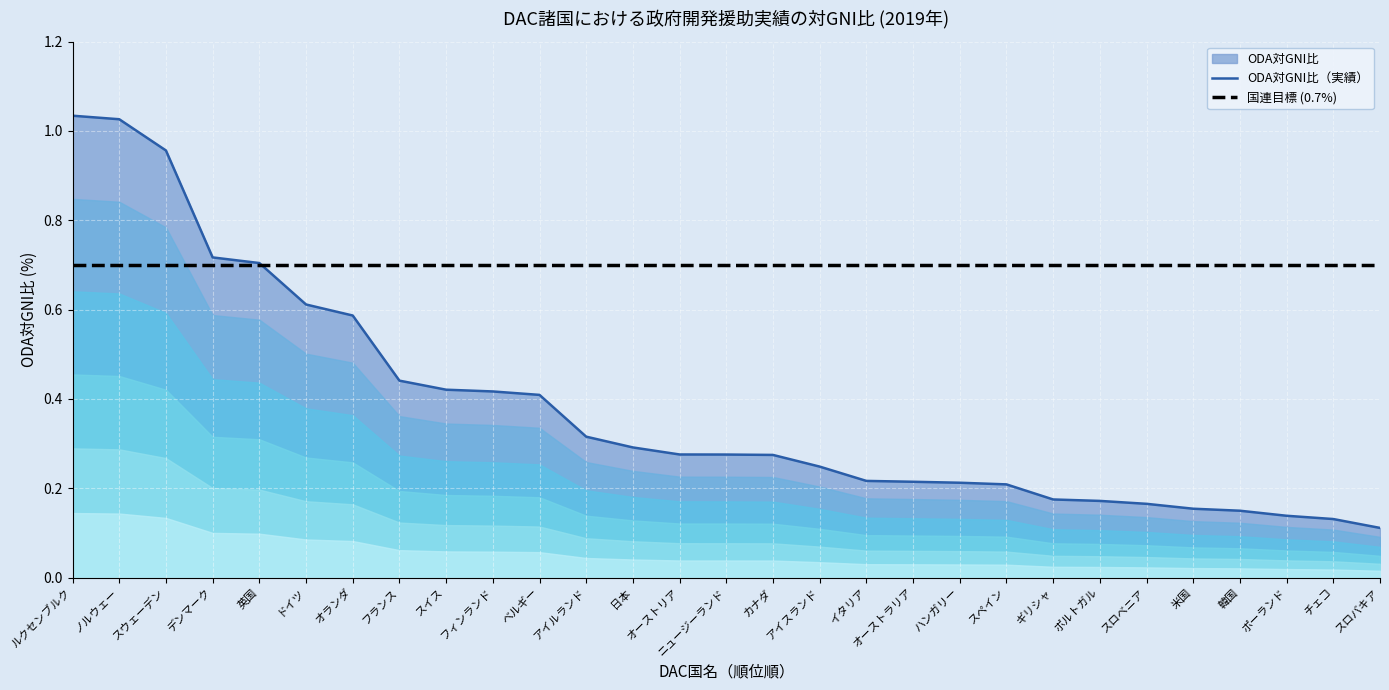

What is the difference between the maximum and second lowest values in the ODA対GNI比（実績） series?

0.9